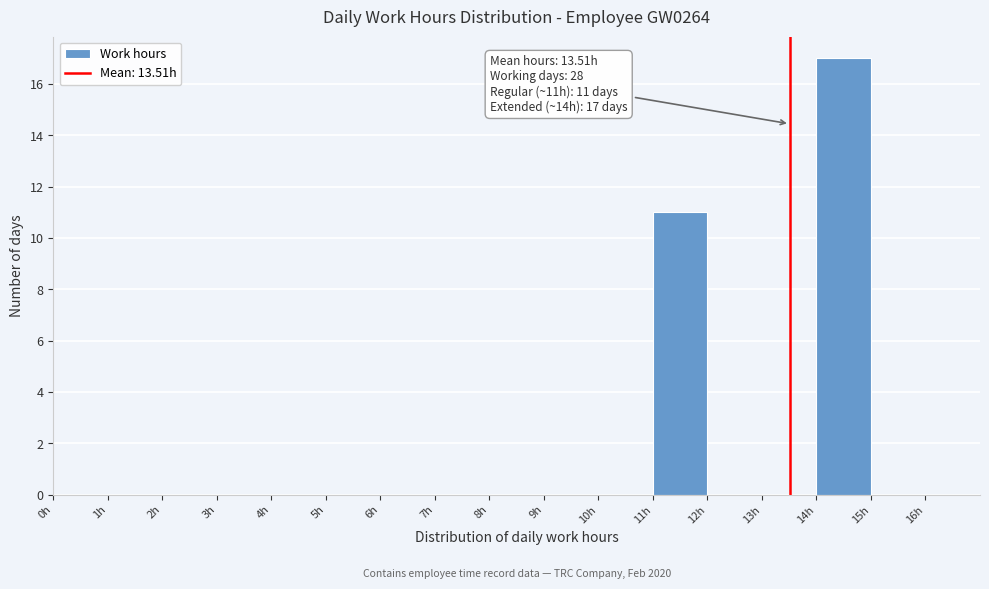

Over which range of the x-axis is the bar tallest?

14 to 15